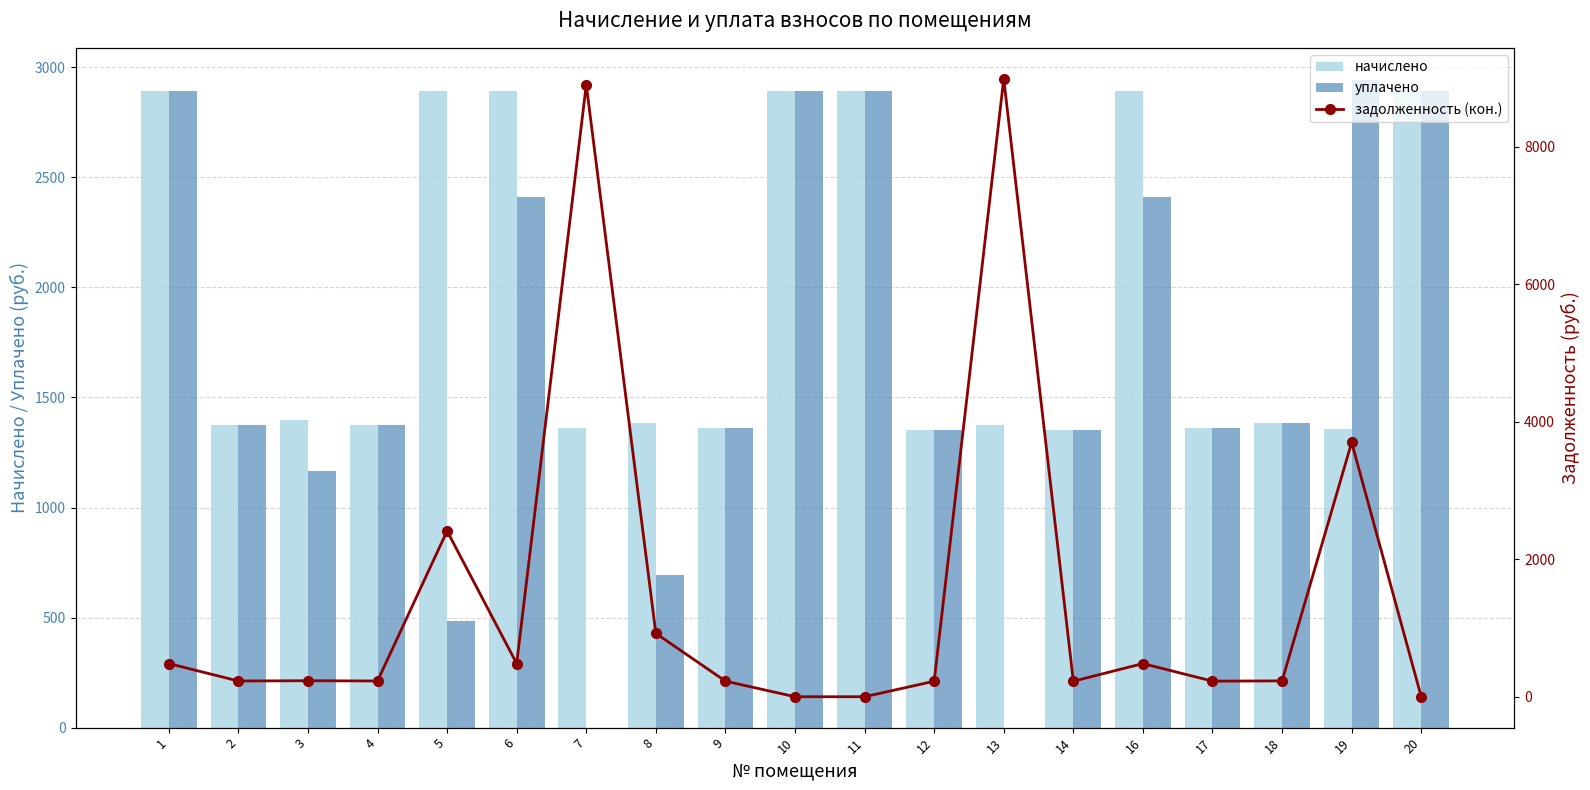

Rank the series by their maximum value, from lowest to highest.

начислено, уплачено, задолженность (кон.)